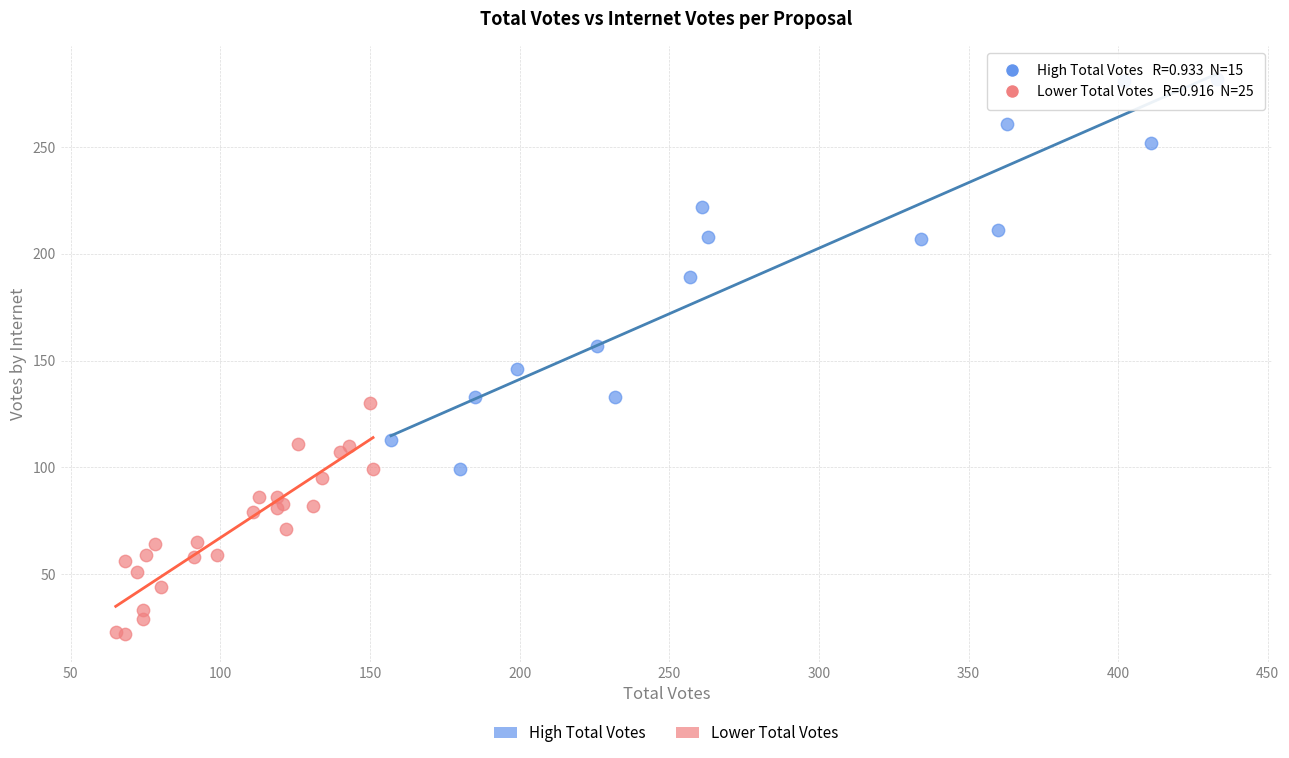

Which series reaches the minimum Y coordinate?

Lower Total Votes